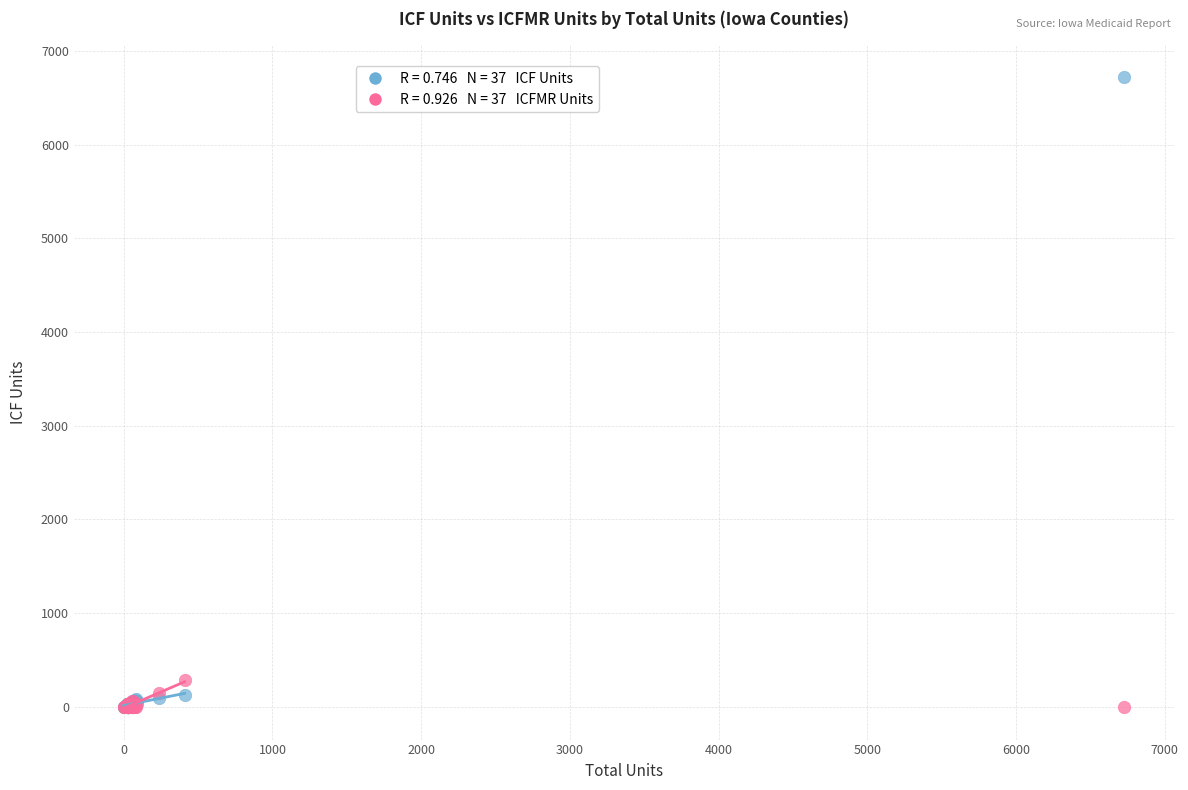

Across all series, what Y value is closest to 3362?

288